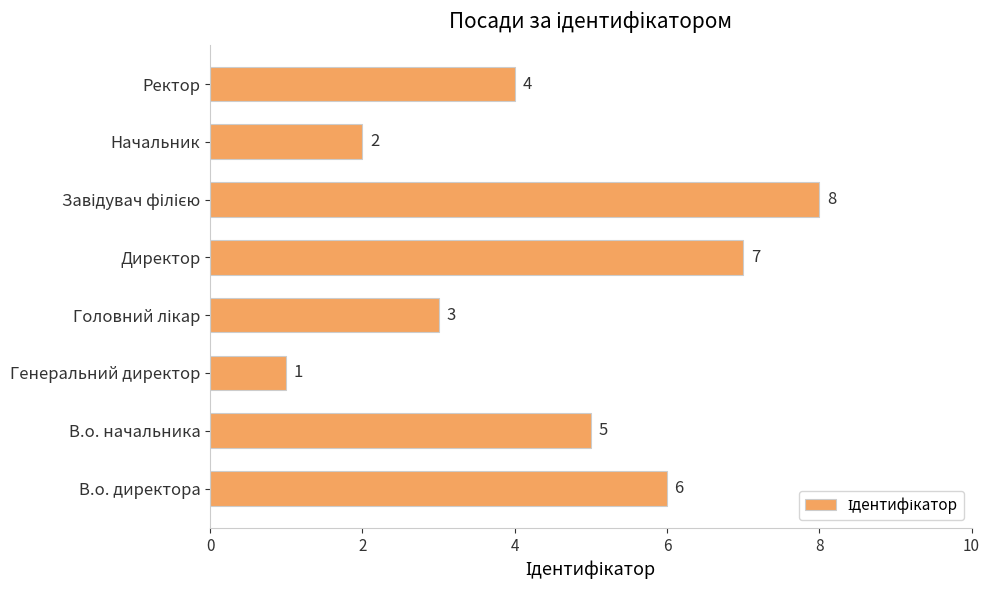

The value at Генеральний директор is 2. True or false?

False